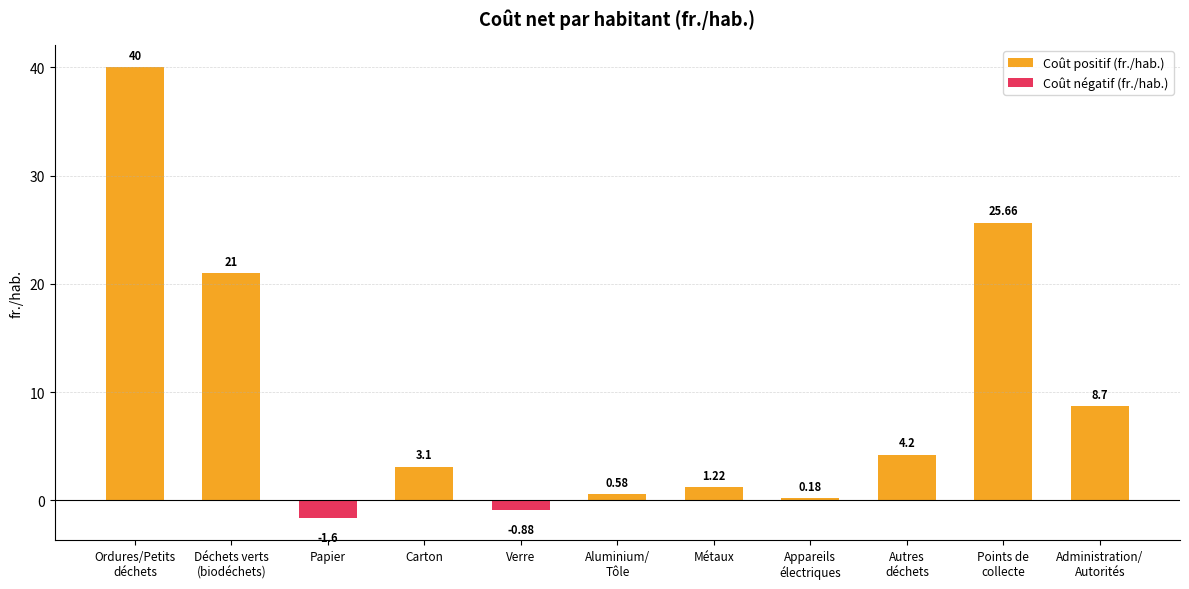

What position from the right is Points de
collecte?

2